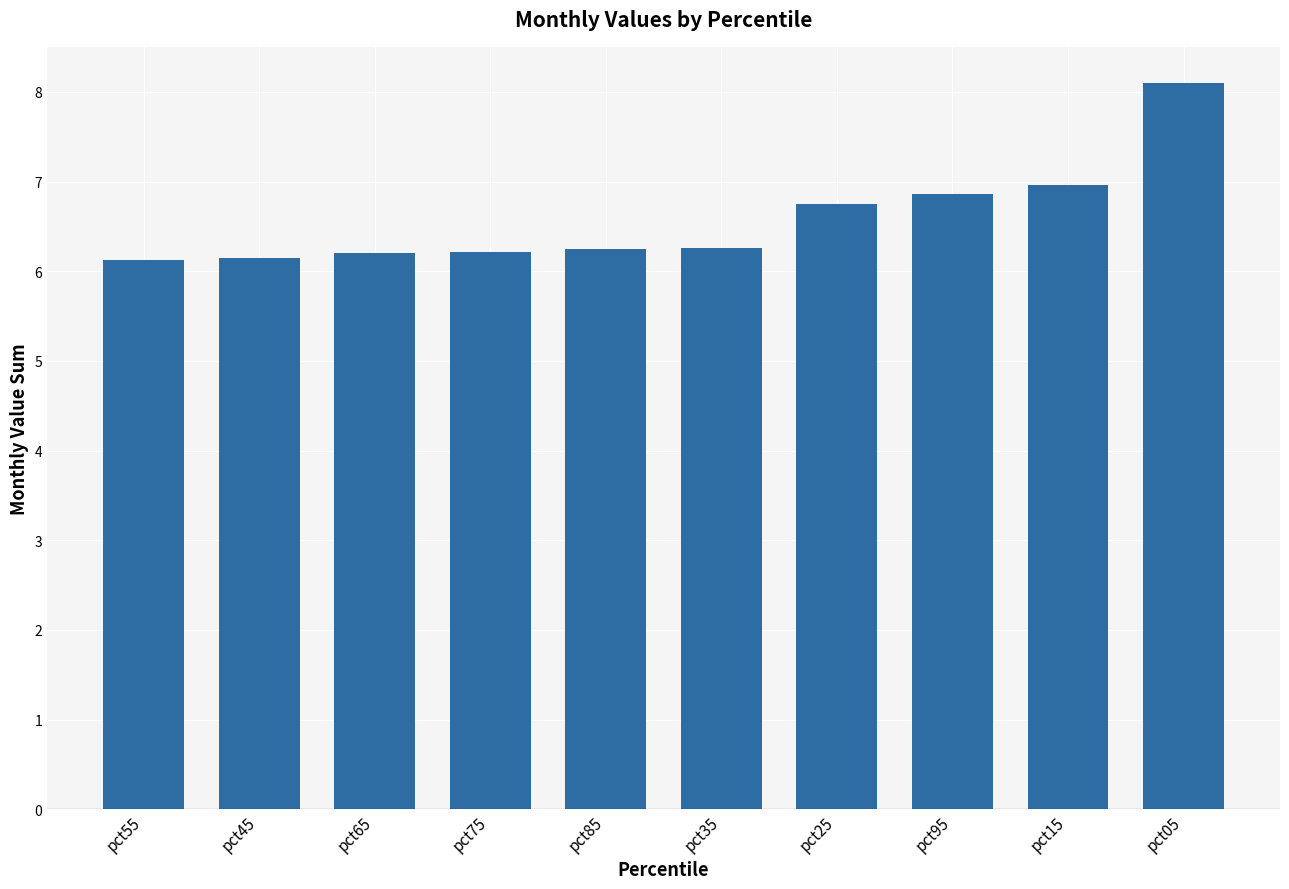

What is the change in value from pct35 to pct25?

+0.5